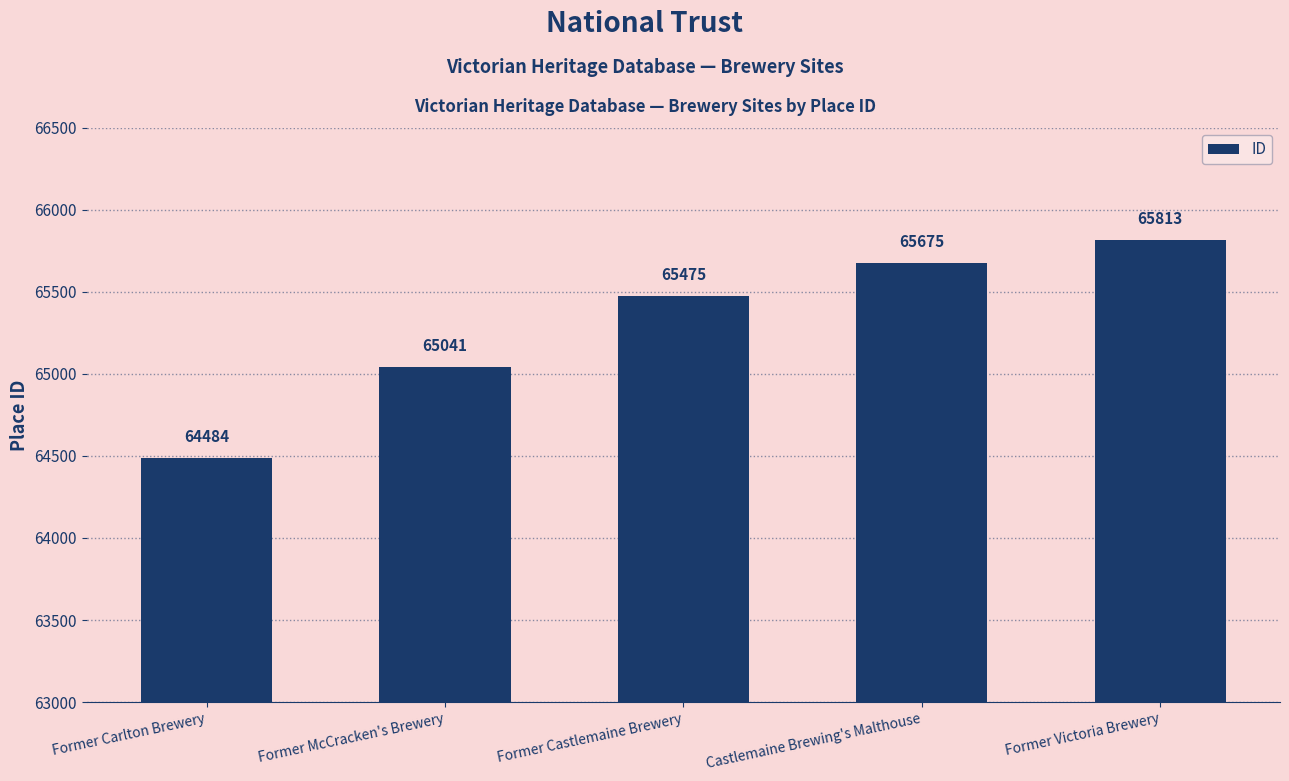

Are the bars horizontal?

No